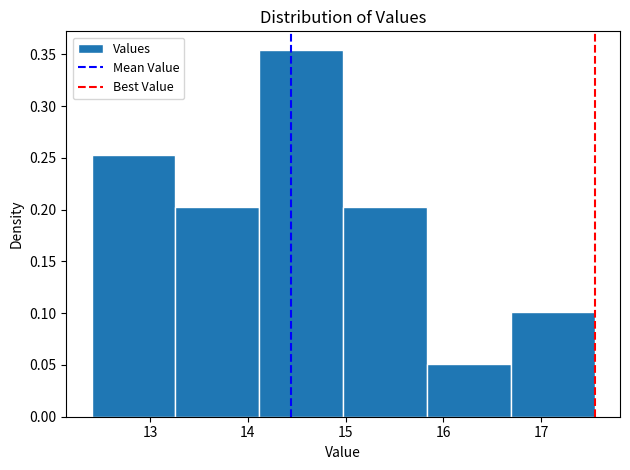

Over which range of the x-axis is the bar tallest?

14.1 to 15.0